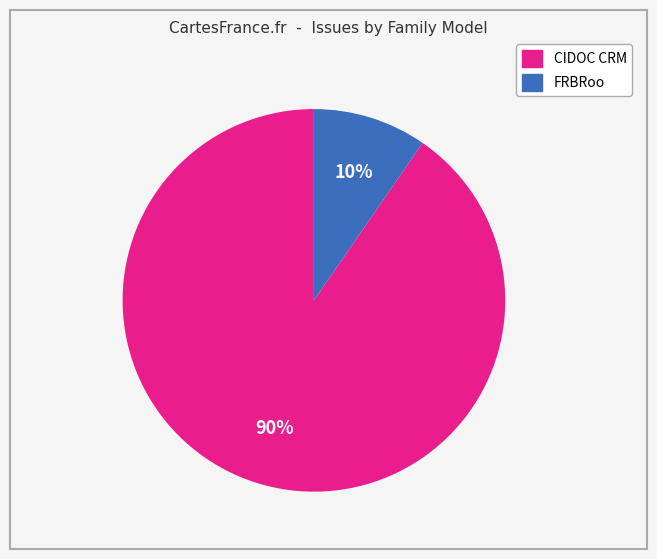

How many segments does this pie chart have?

2